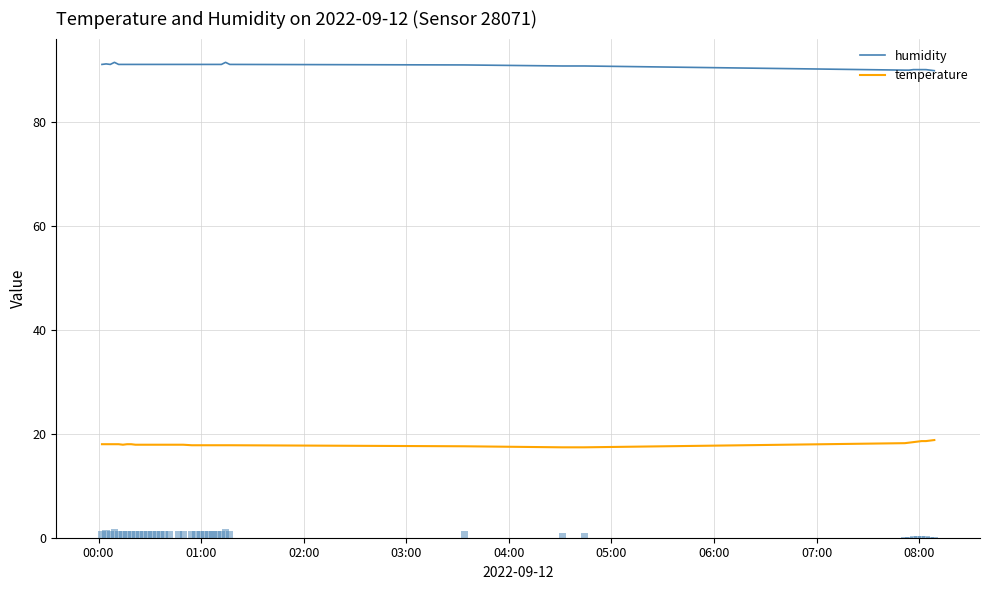

What is the smallest value displayed?

17.4